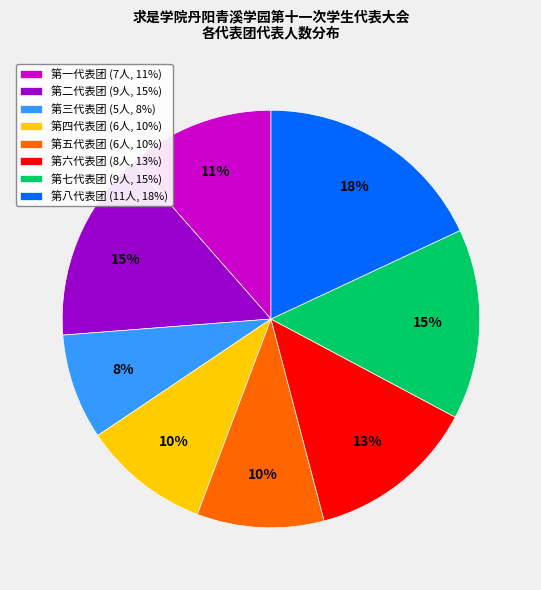

To the nearest percent, what is the combined percentage of 第三代表团 and 第八代表团?

26%